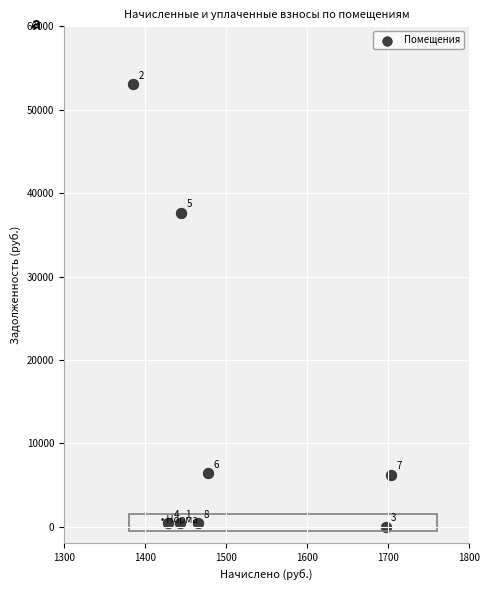

What is the average X value?

1505.6